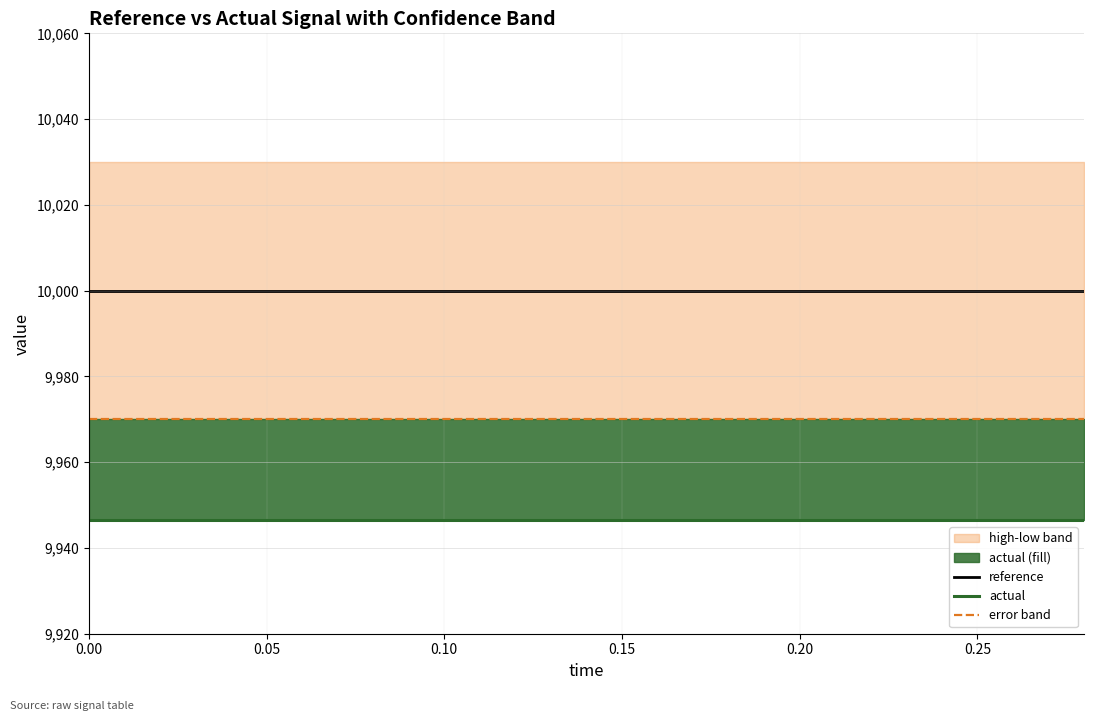

True or false: error band and reference intersect in this chart.

False